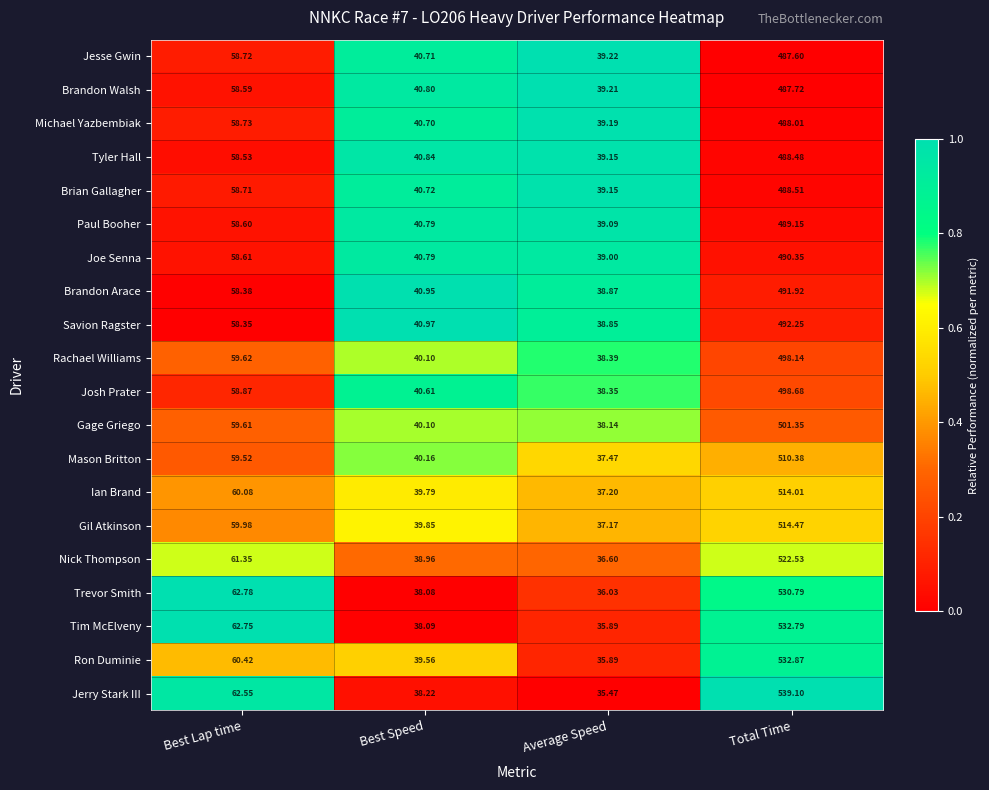

Rank the categories by Gage Griego value from highest to lowest.

Total Time, Best Lap time, Best Speed, Average Speed